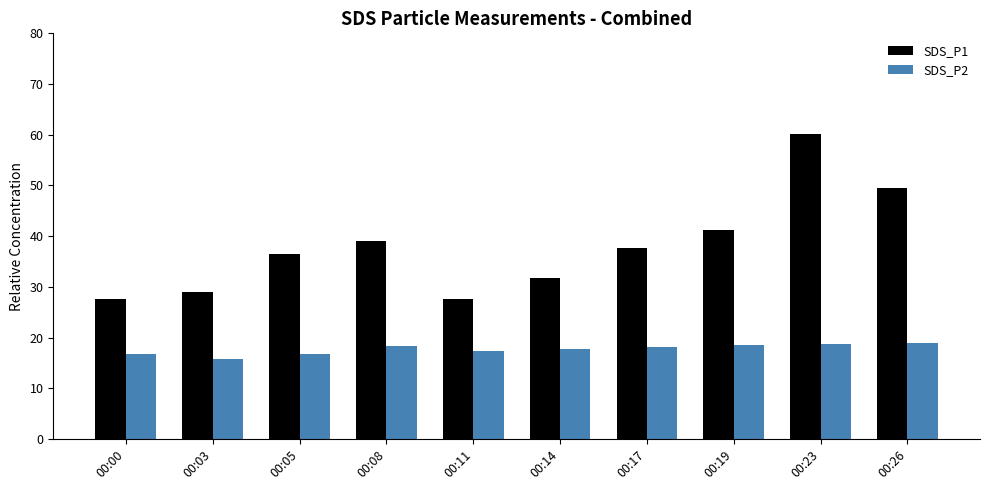

What is the difference between the second highest and second lowest values in the SDS_P2 series?

2.0